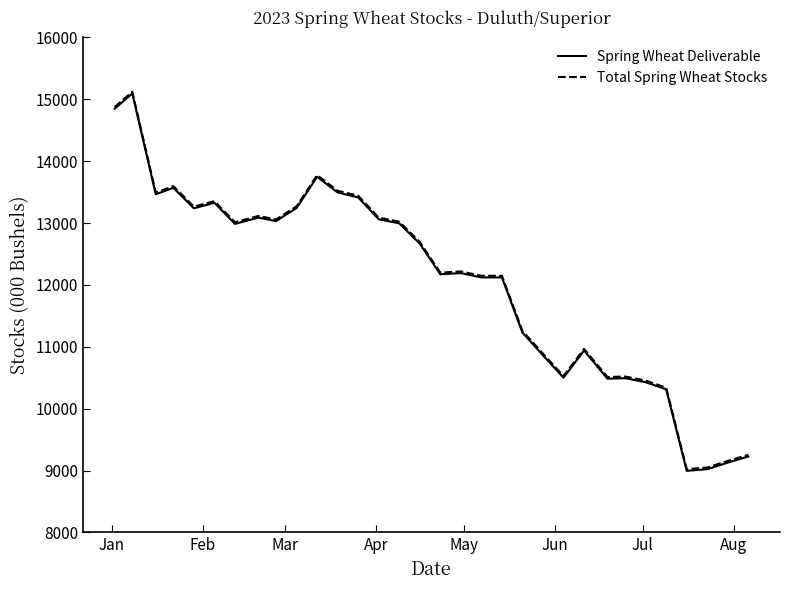

True or false: Total Spring Wheat Stocks and Spring Wheat Deliverable cross at least once.

False